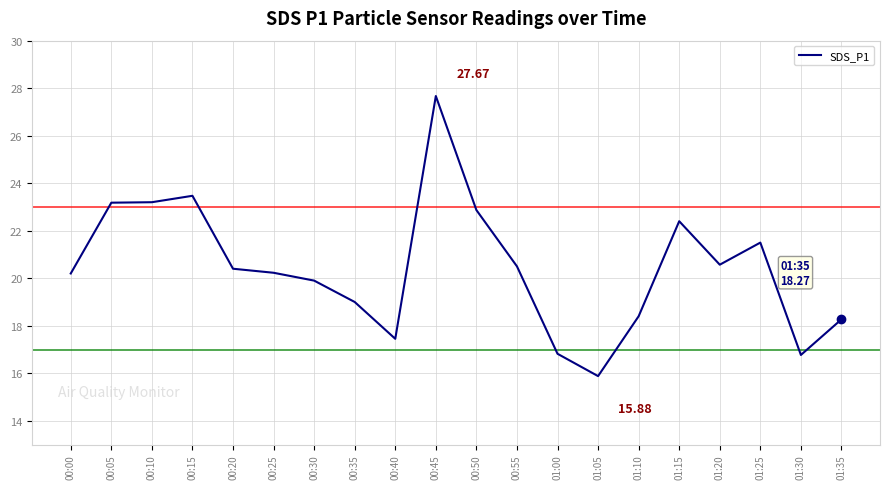

Approximately how many times larger is the value at 00:15 compared to 01:05?

1.5